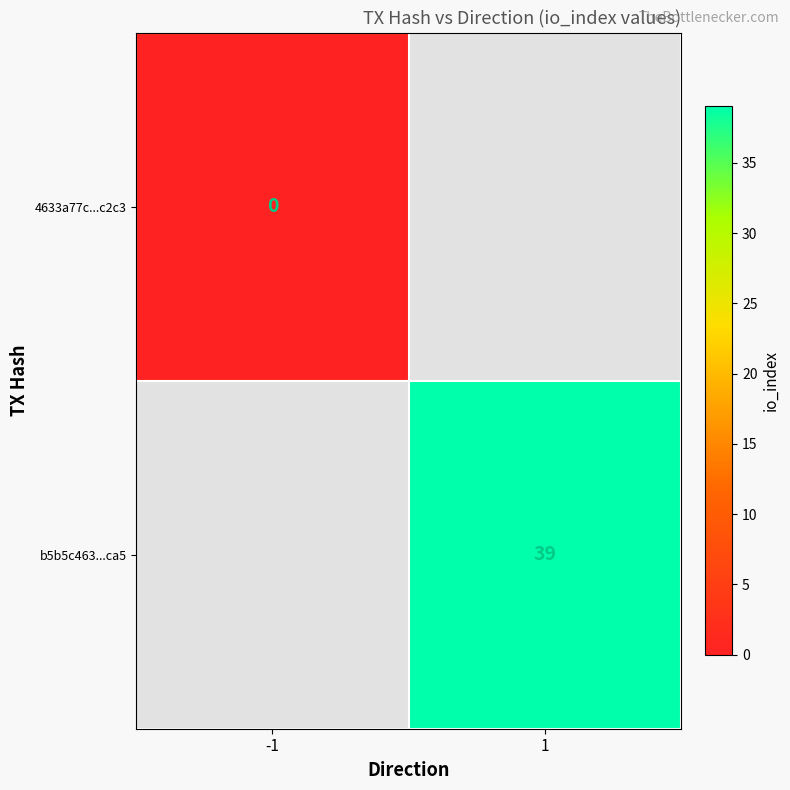

The value of b5b5c463...ca5 at 1 is 39. True or false?

True